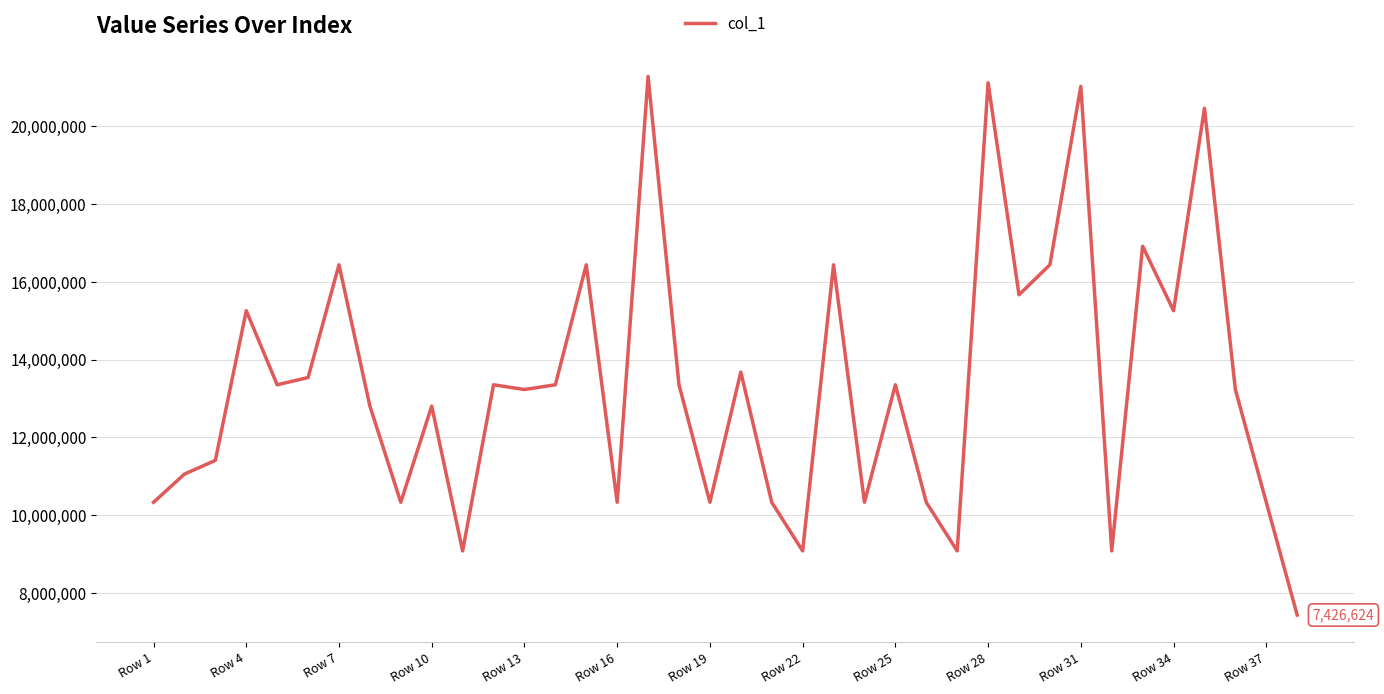

What is the maximum value shown in the chart?

21288518